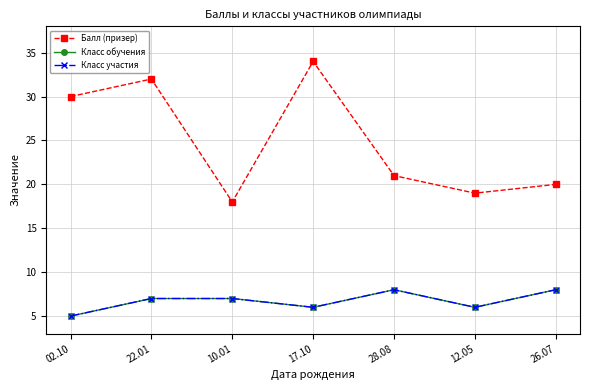

What is the average value of the Класс участия series?

7